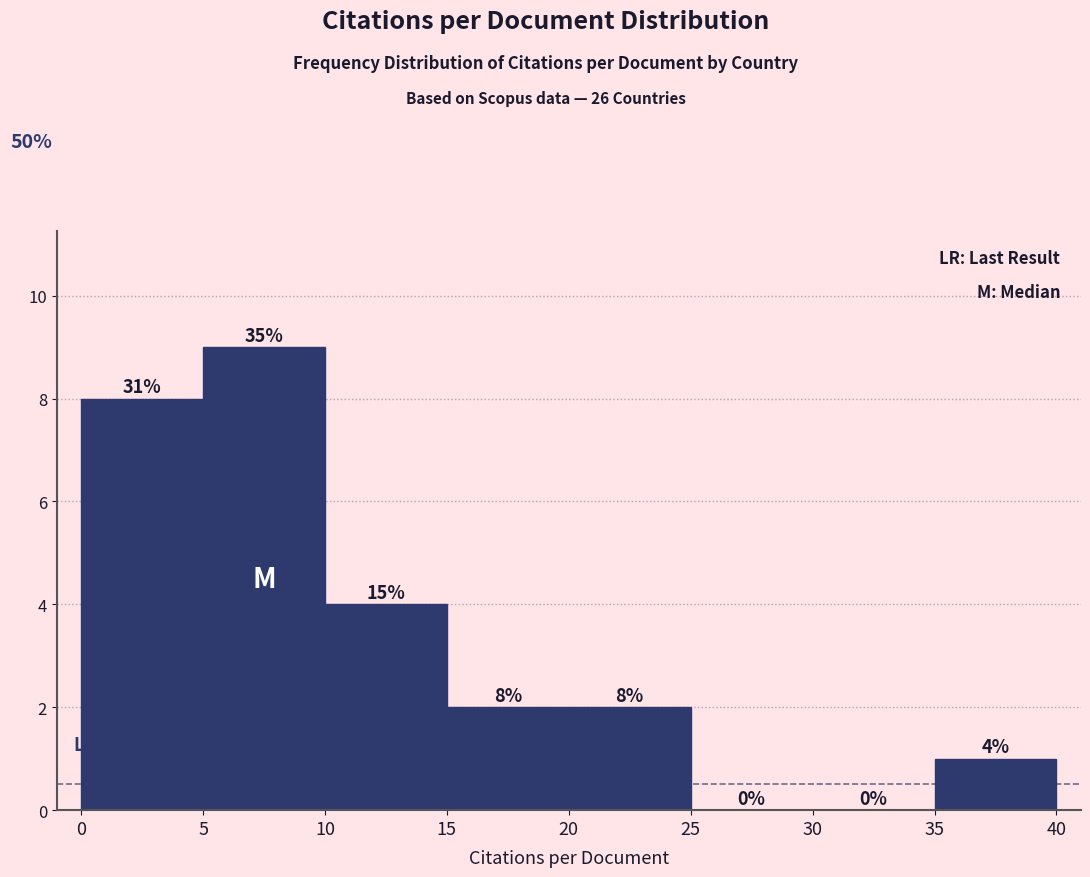

Over which range of the x-axis is the bar tallest?

5 to 10